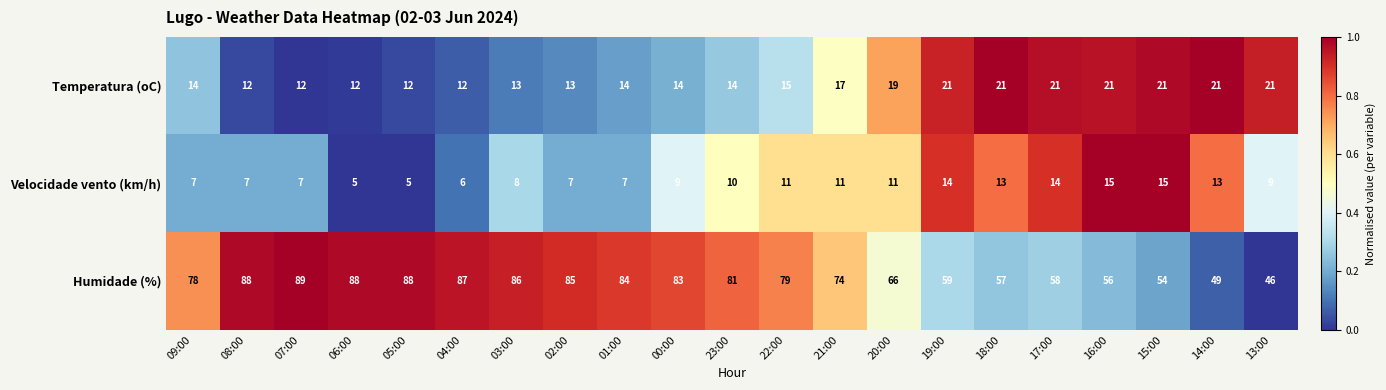

True or false: Velocidade vento (km/h) has a value of 5 at 00:00.

False